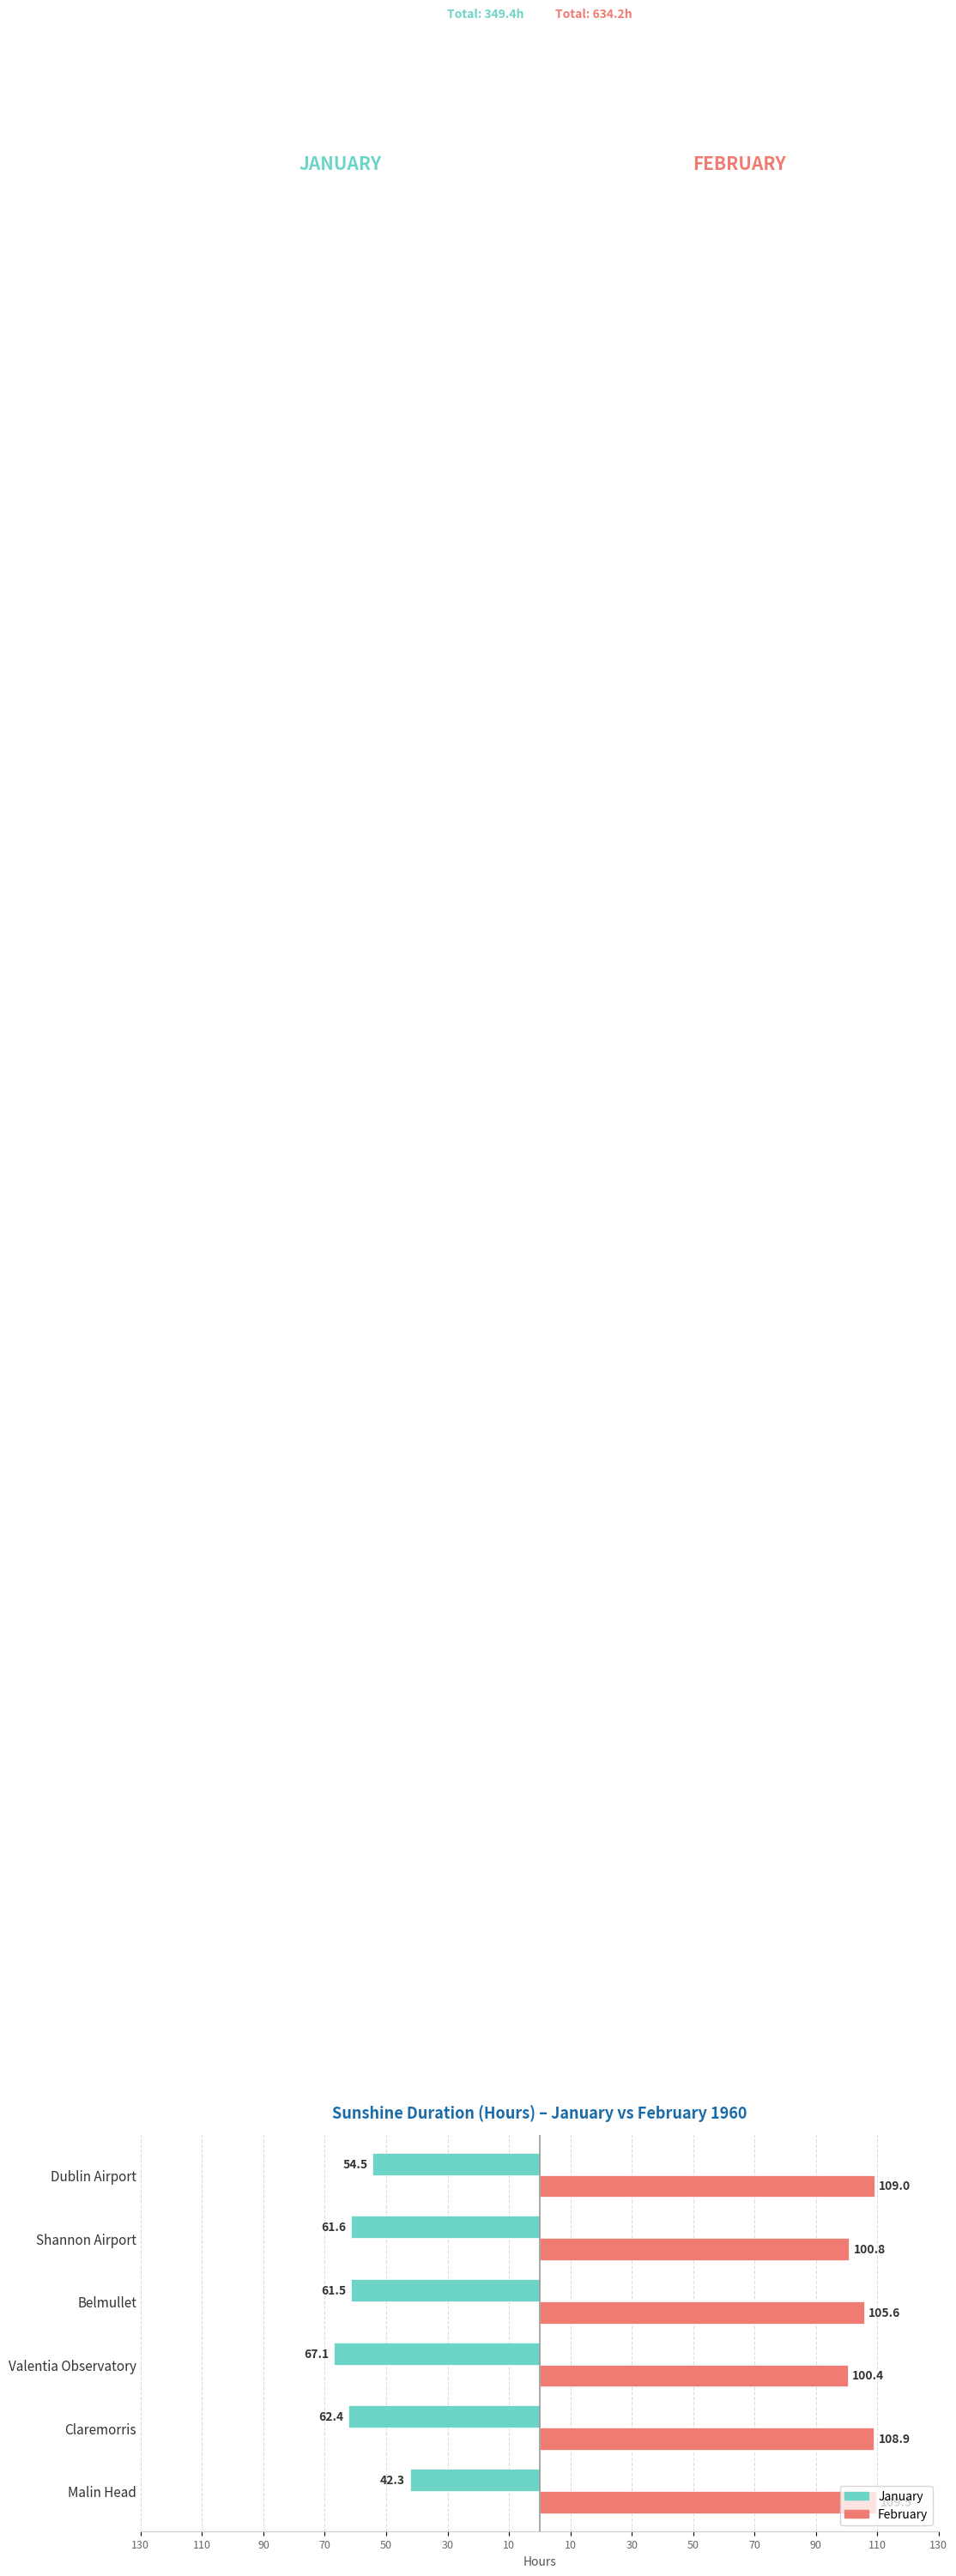

At how many categories does at least one series exceed 9?

6